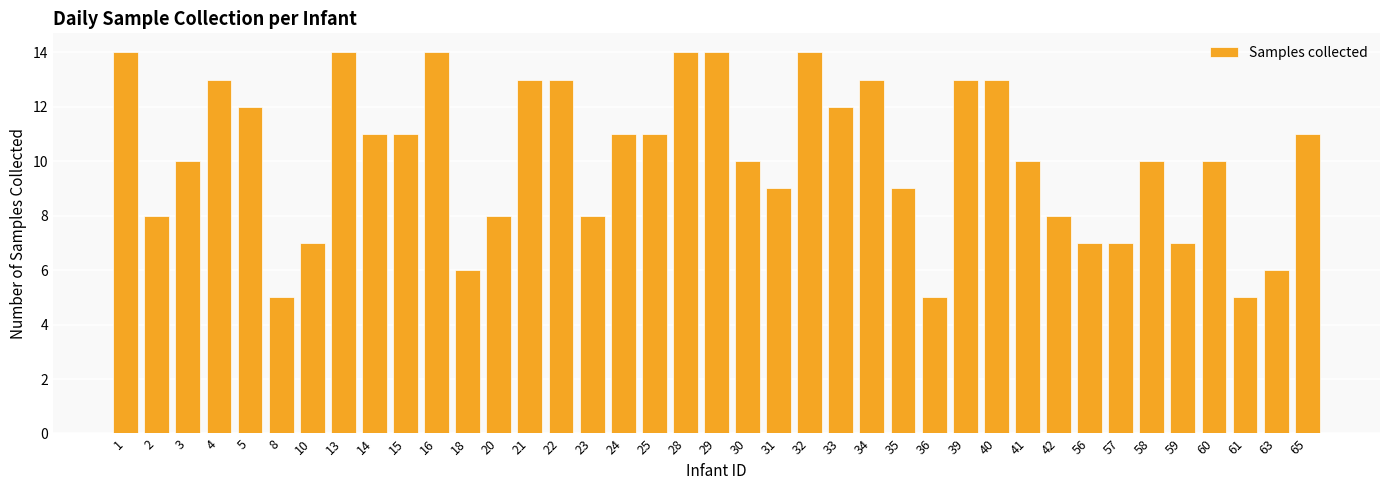

What is the smallest value displayed?

5